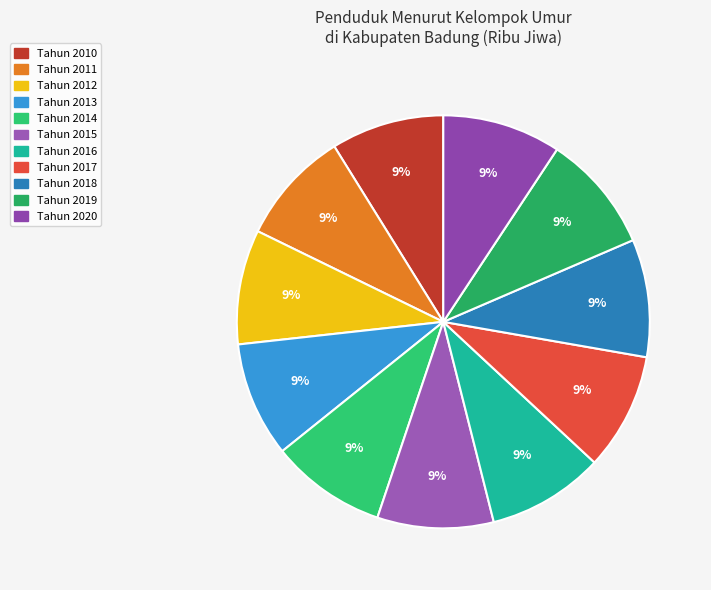

Which slice is the smallest?

Tahun 2010